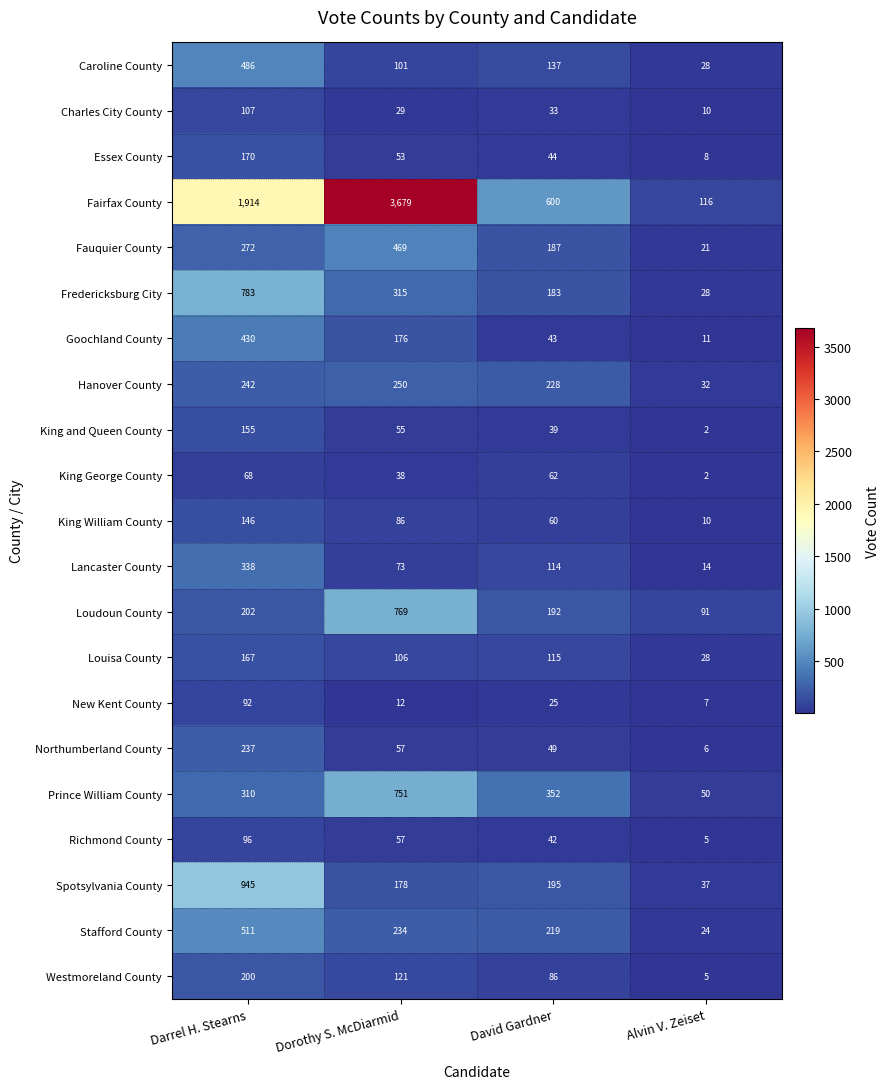

List the series in order of their peak value, lowest first.

King George County, New Kent County, Richmond County, Charles City County, King William County, King and Queen County, Louisa County, Essex County, Westmoreland County, Northumberland County, Hanover County, Lancaster County, Goochland County, Fauquier County, Caroline County, Stafford County, Prince William County, Loudoun County, Fredericksburg City, Spotsylvania County, Fairfax County